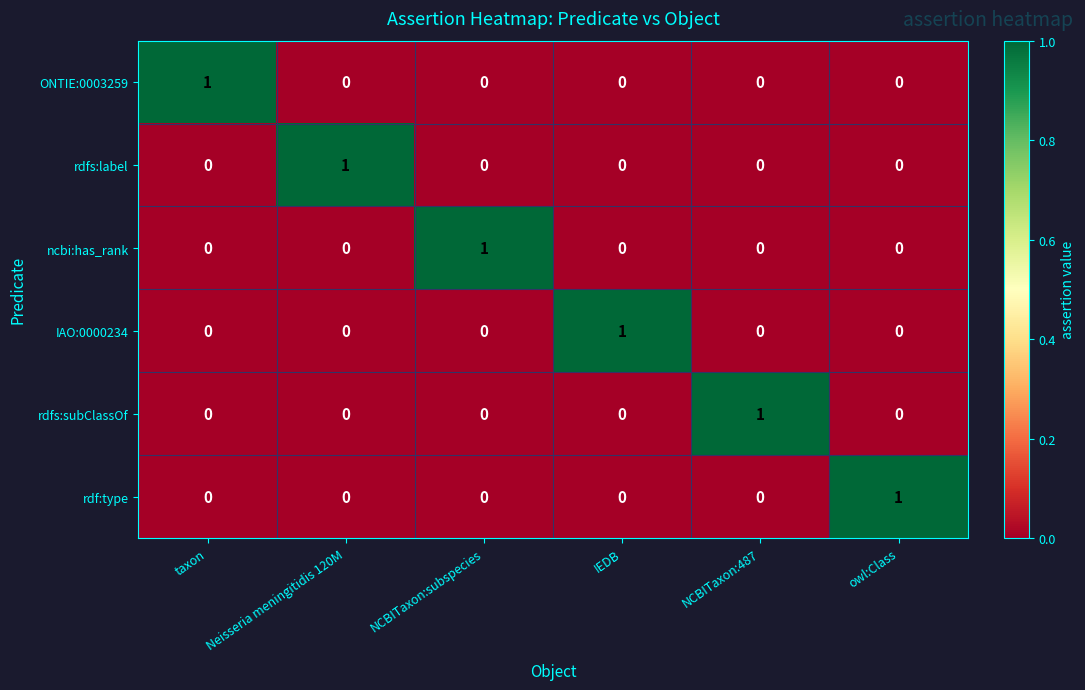

Count the number of data series in this chart.

6